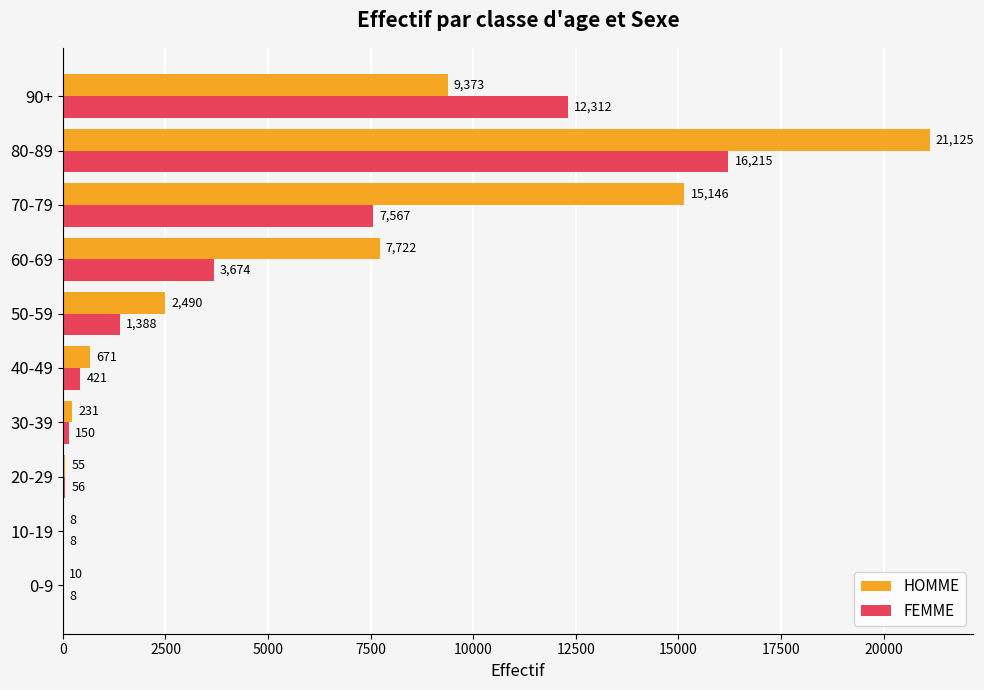

Between 30-39 and 40-49, which series saw the biggest shift?

HOMME